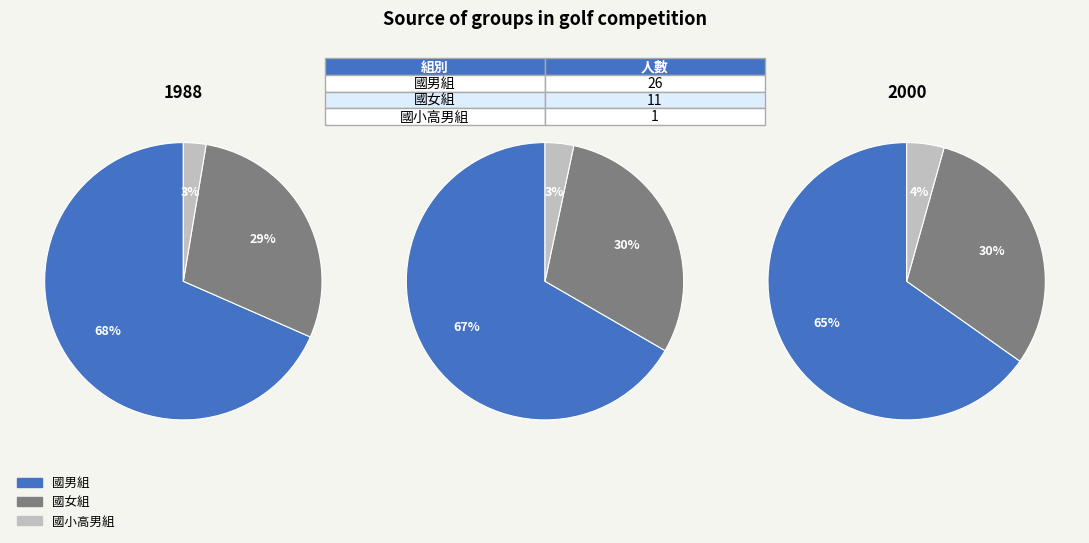

To the nearest percent, what portion does 國女組 represent?

29%